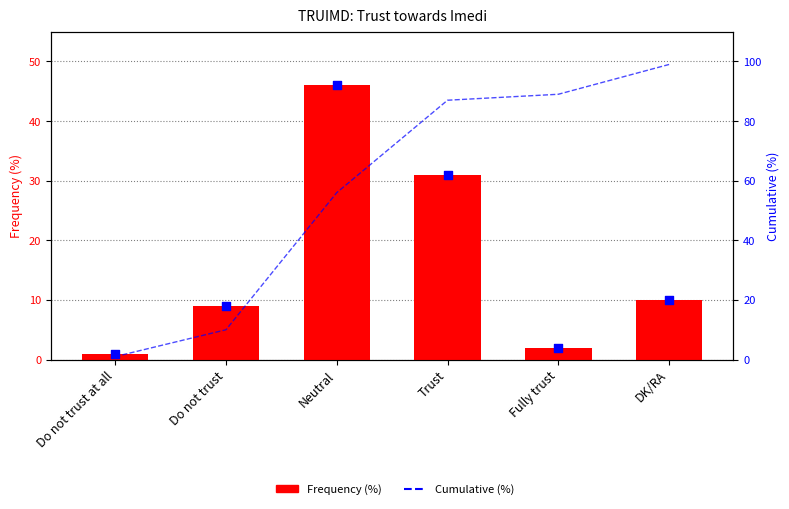

What is the total value across all series at Trust?

118